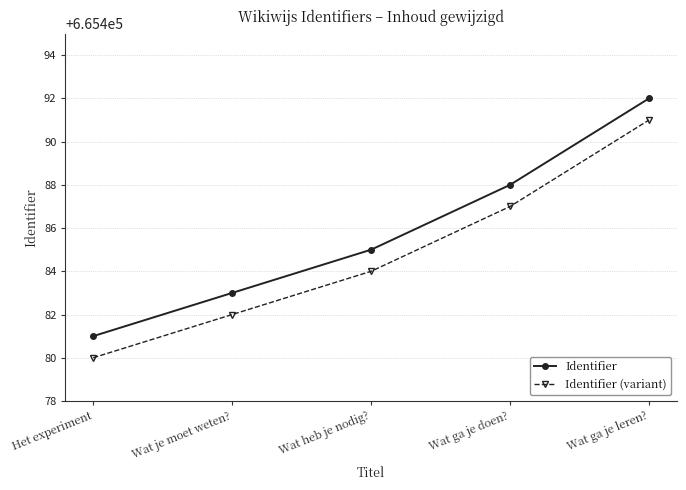

True or false: Identifier (variant) has a value of 1118889 at Wat ga je doen?.

False